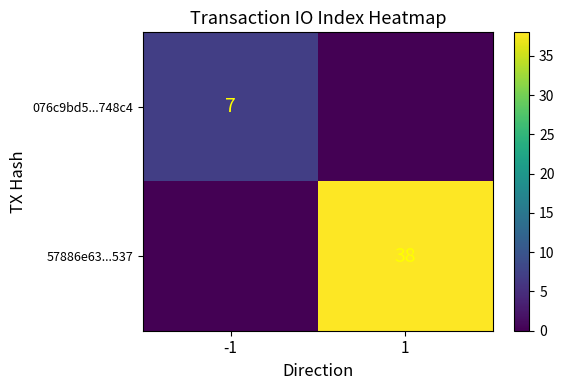

The 57886e63...537 series shows 16 at 1. True or false?

False